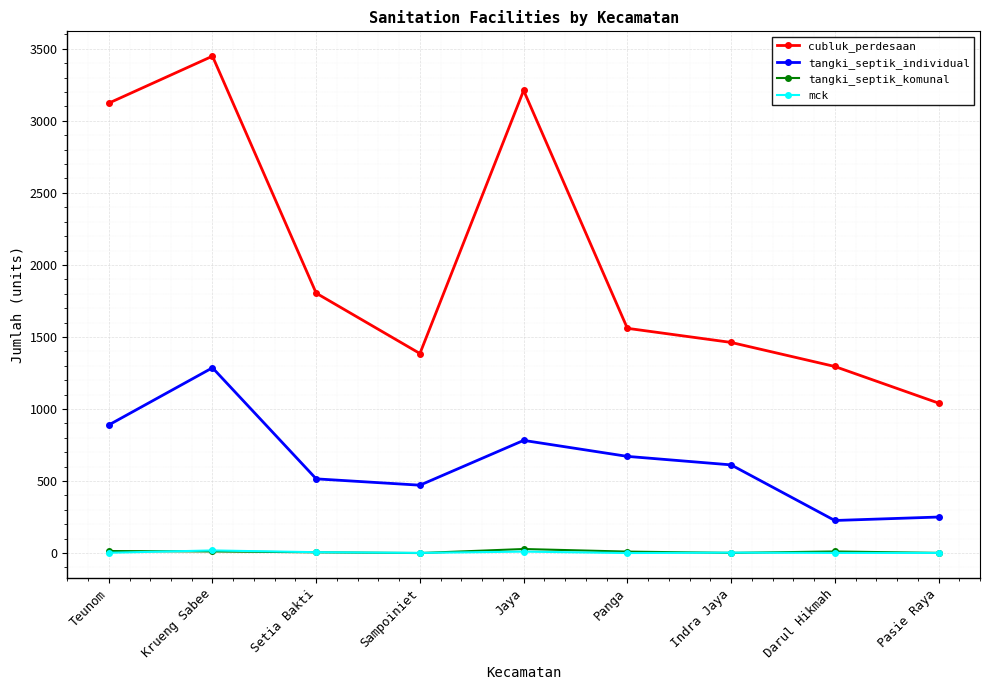

Read the tangki_septik_individual value at Darul Hikmah.

226